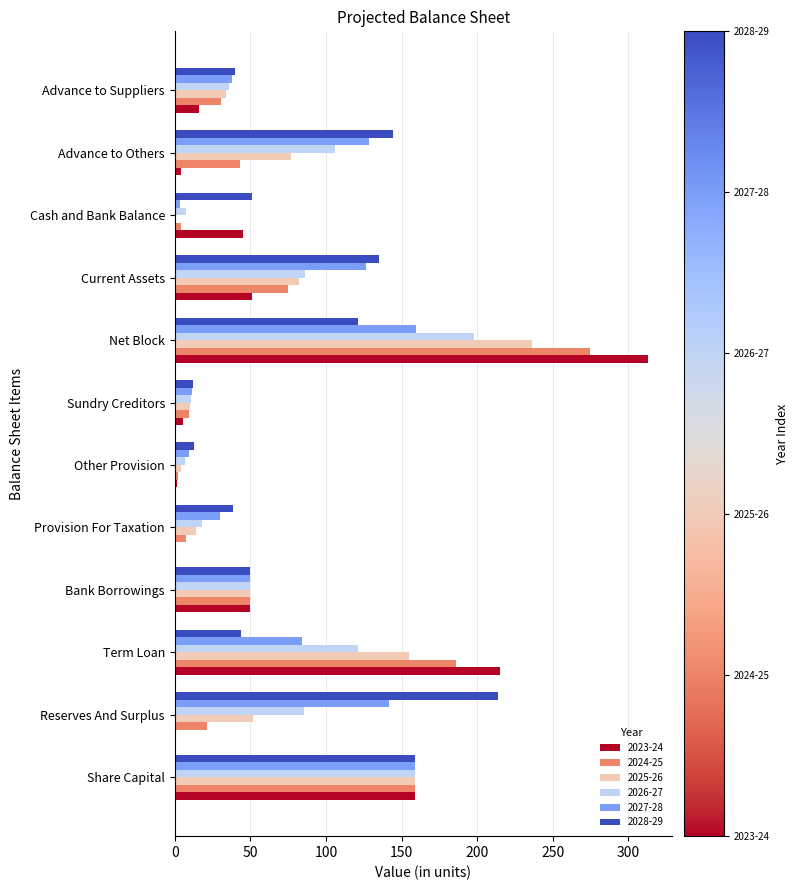

How many distinct data groups are displayed?

6